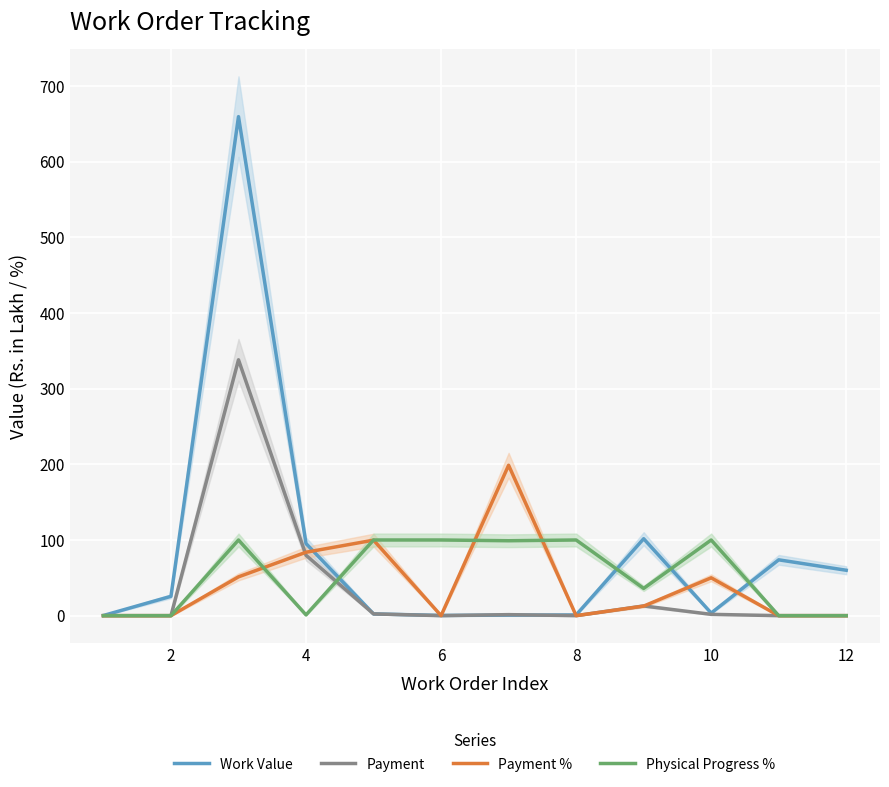

Rank the series by their maximum value, from lowest to highest.

Physical Progress %, Payment %, Payment, Work Value